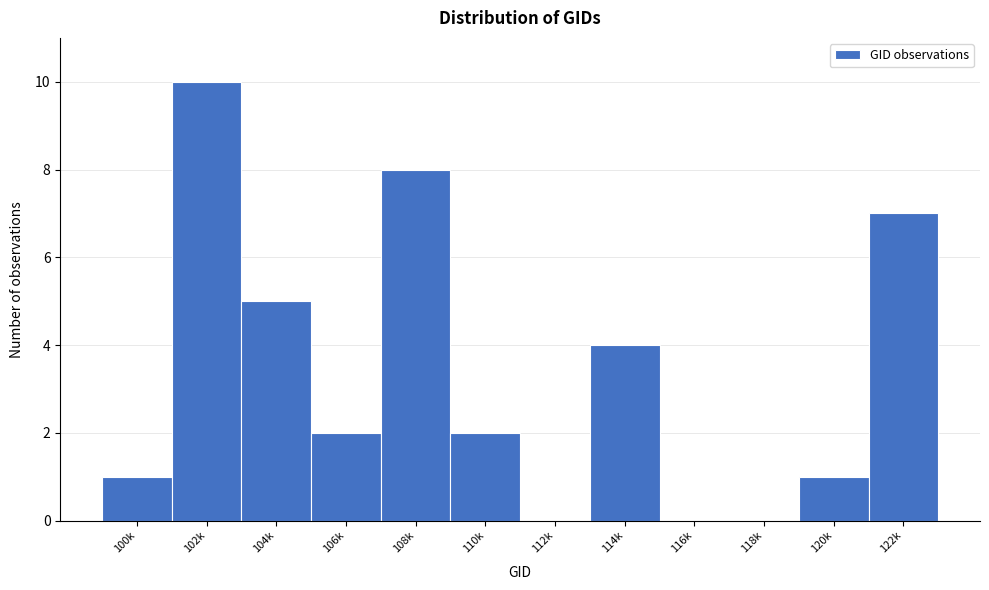

Reading left to right, what are all the values shown in this chart?

100k=1	102k=10	104k=5	106k=2	108k=8	110k=2	112k=0	114k=4	116k=0	118k=0	120k=1	122k=7